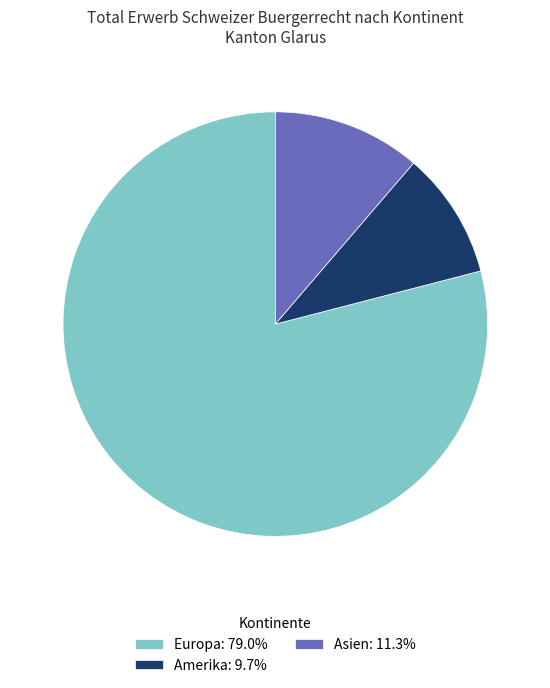

What is the ratio of the value at Europa: 79.0% to the value at Amerika: 9.7%?

8.2